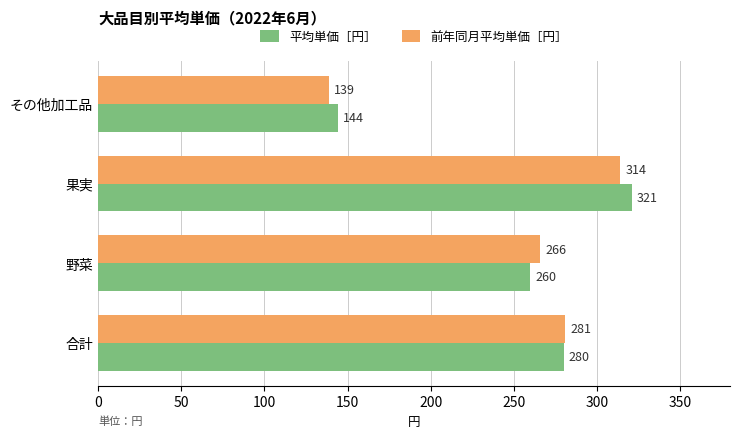

What is the smallest value displayed?

139